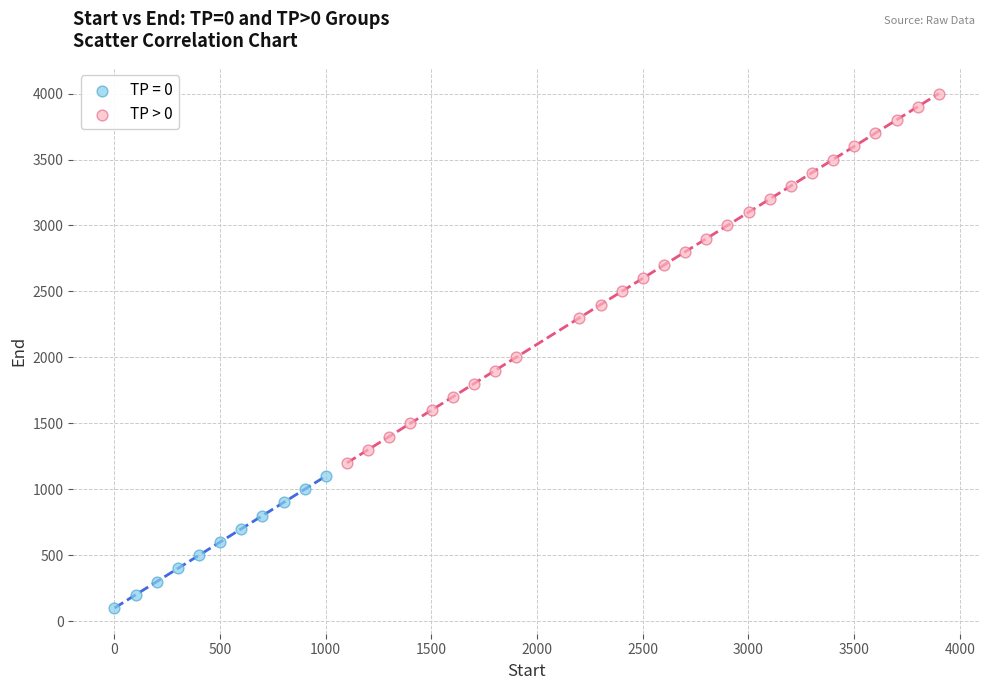

Which series reaches the minimum Y coordinate?

TP = 0